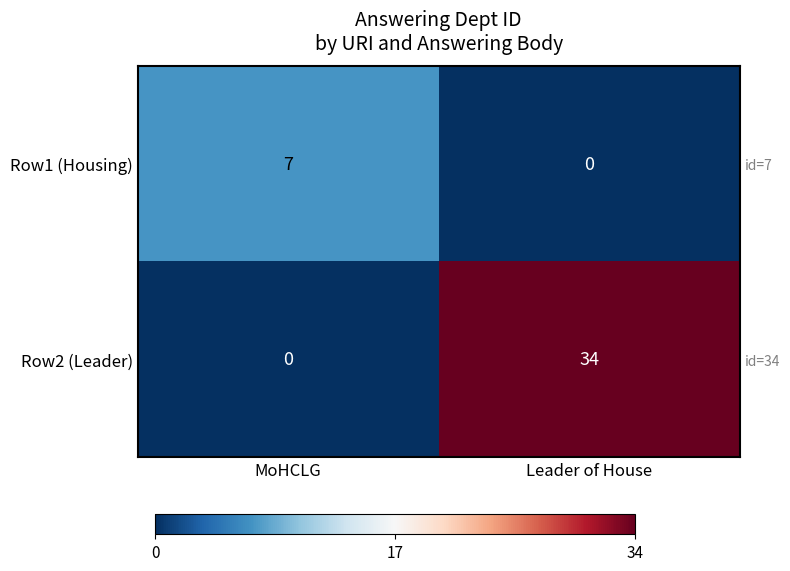

Which series has the largest range (max minus min)?

Row2 (Leader)